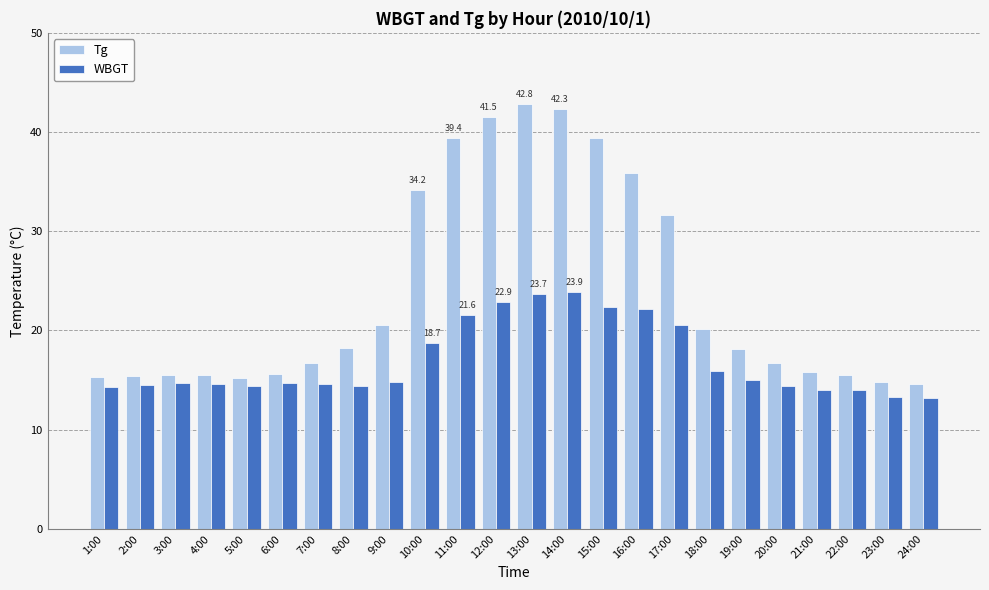

Which series has the largest range (max minus min)?

Tg